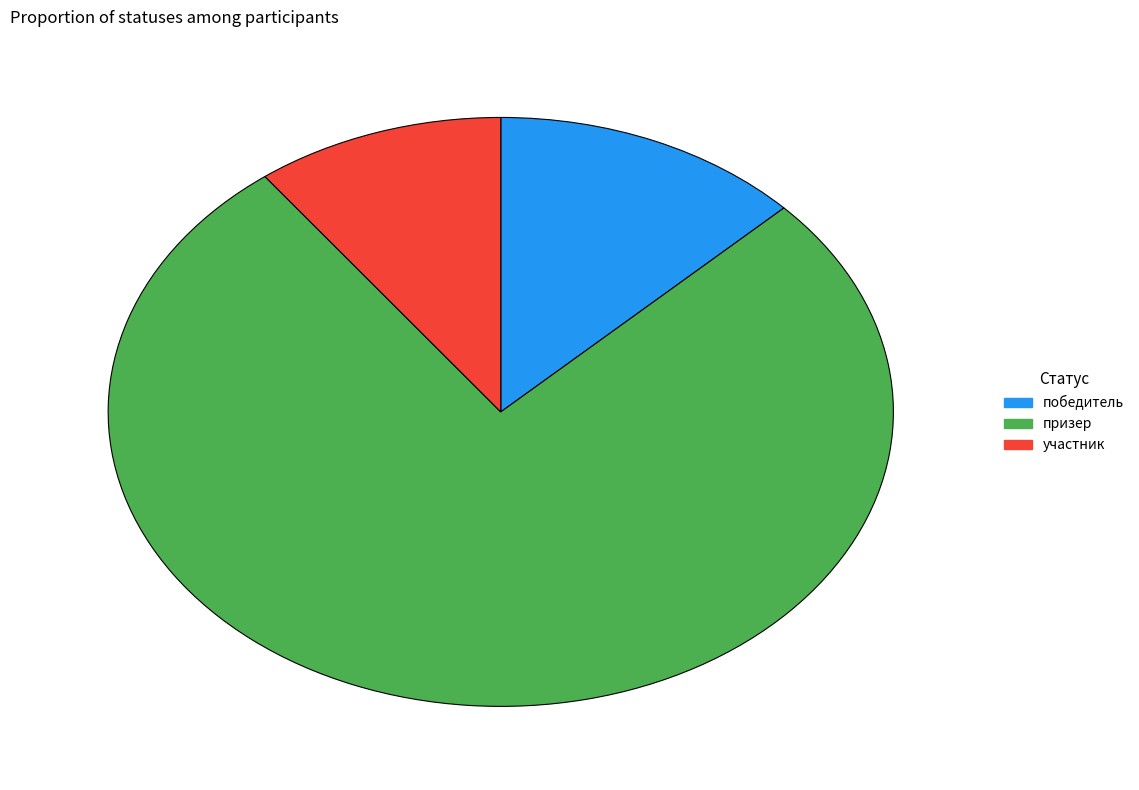

What is the largest slice in the pie chart?

призер